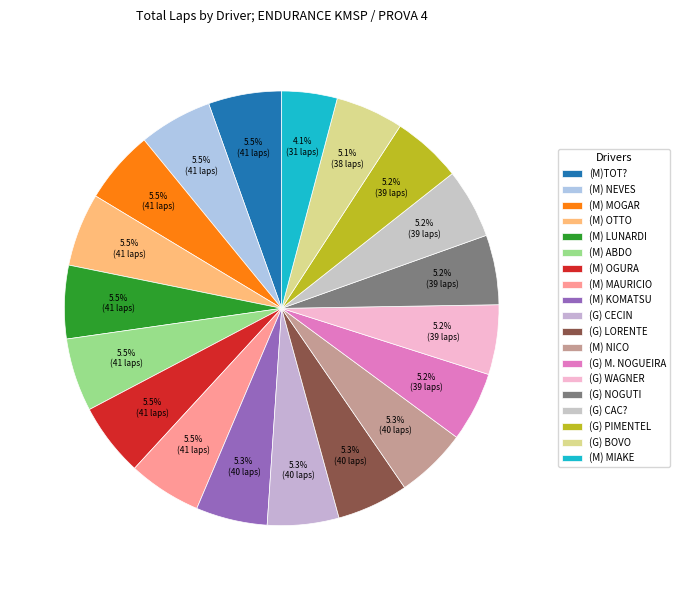

Combined, what portion of the pie is (M)TOT? and (M) MIAKE?

9.6%